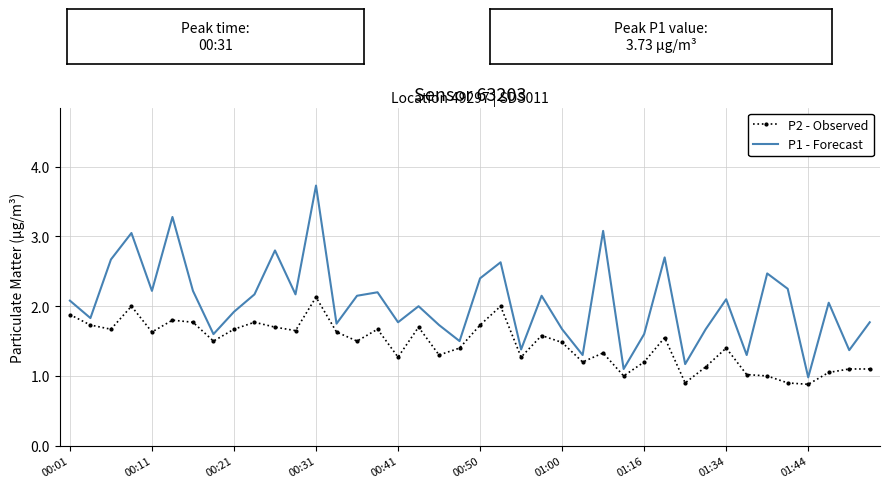

What is the maximum value shown in the chart?

3.7